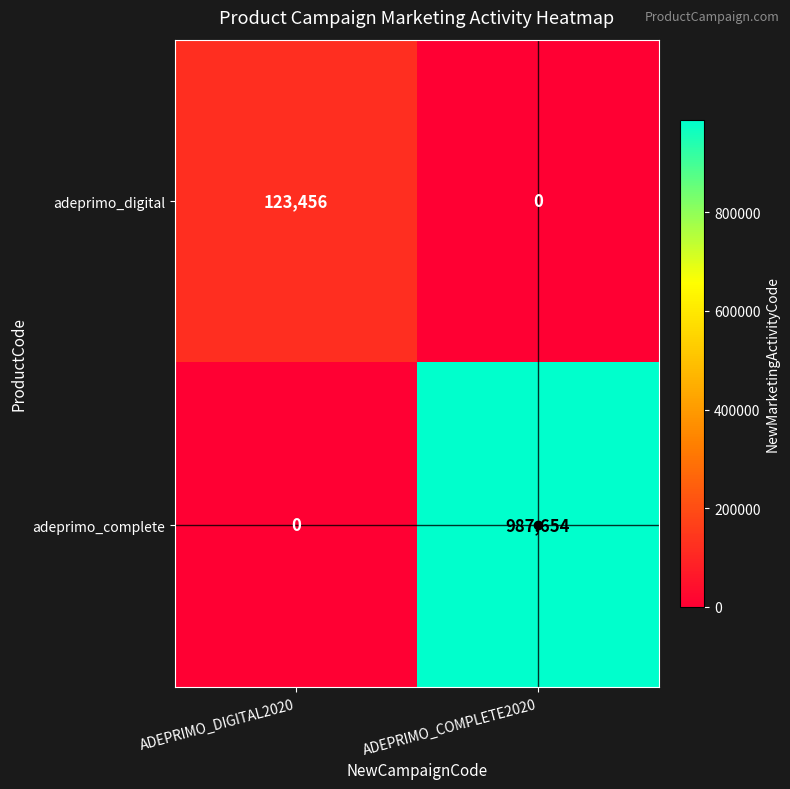

What is the difference between the highest and lowest values at ADEPRIMO_DIGITAL2020?

123456